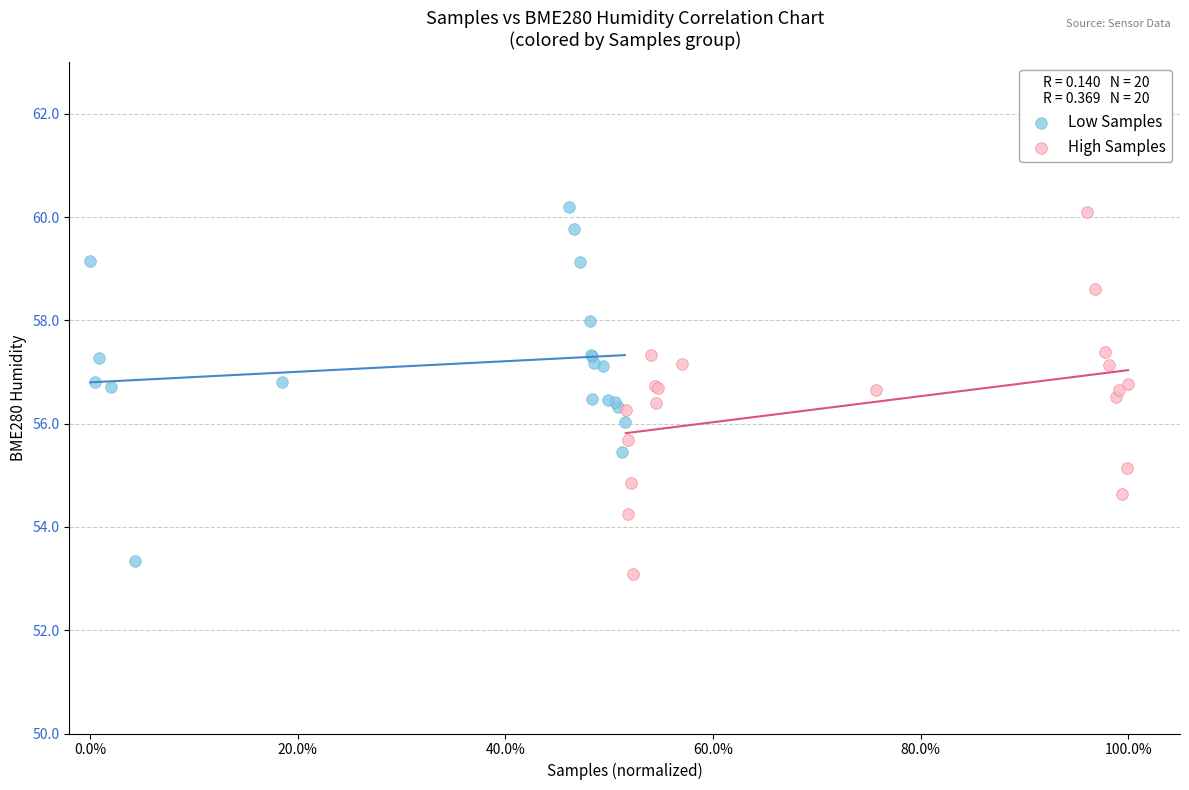

Which series has the widest spread of Y values?

High Samples